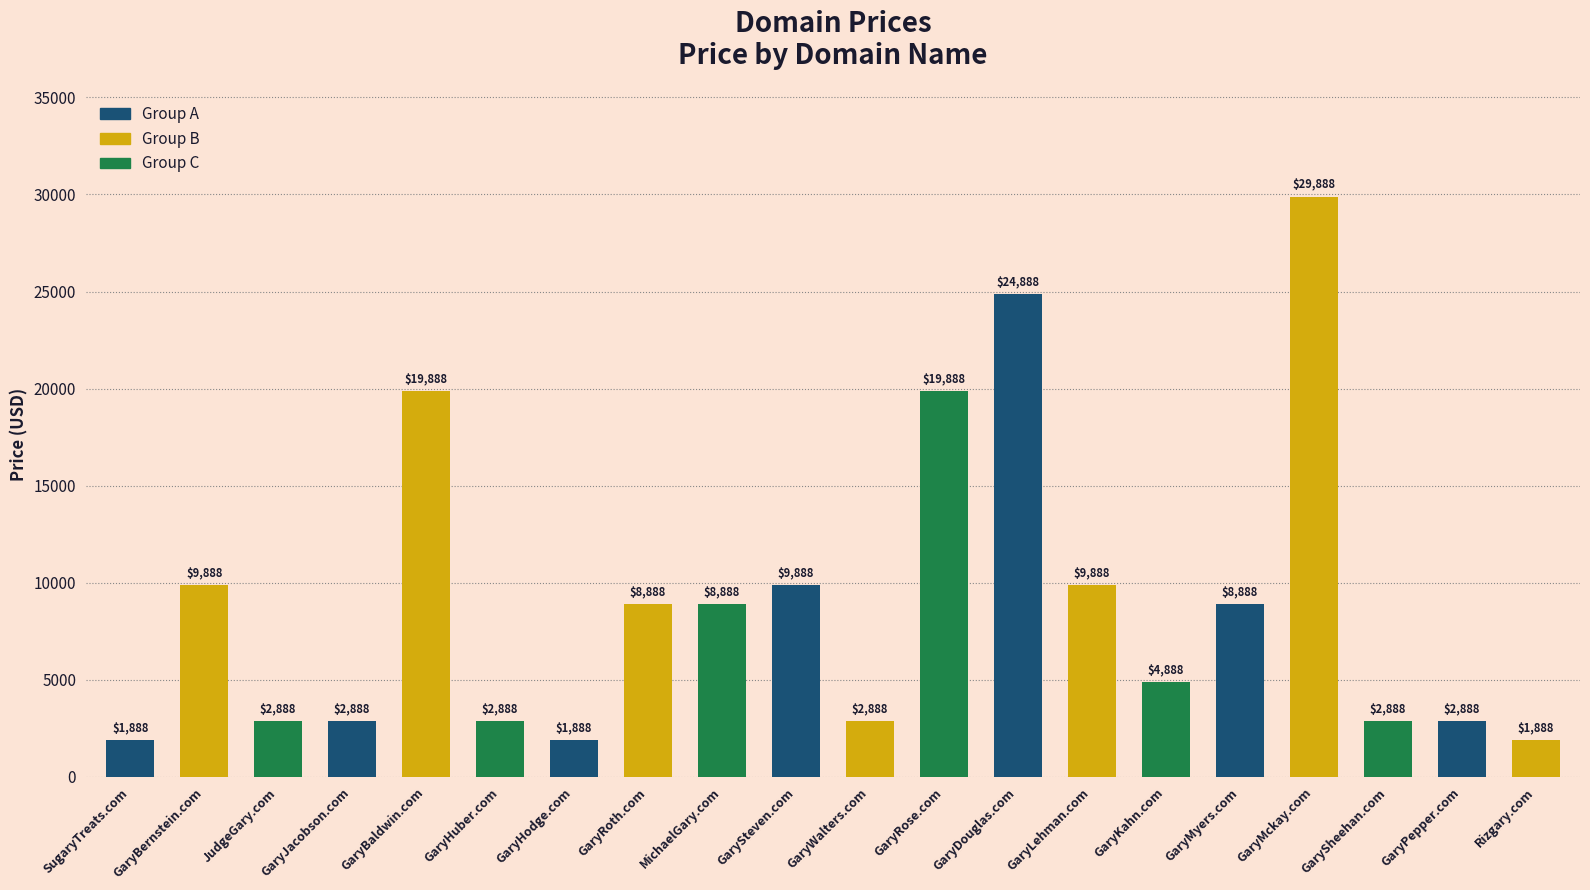

Count the number of data series in this chart.

1